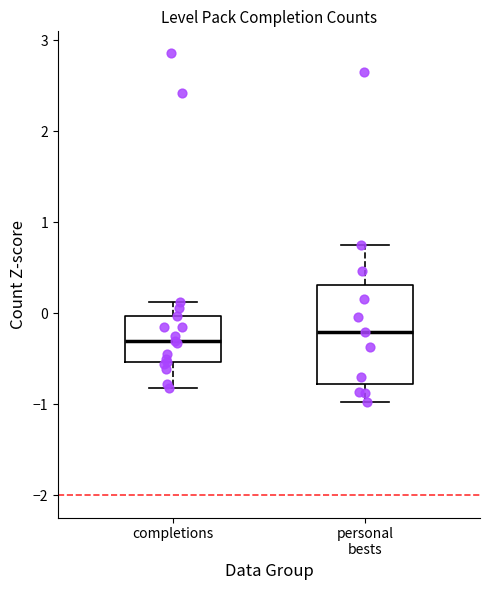

Comparing the boxes themselves (not the whiskers), which one is the tallest?

personal bests